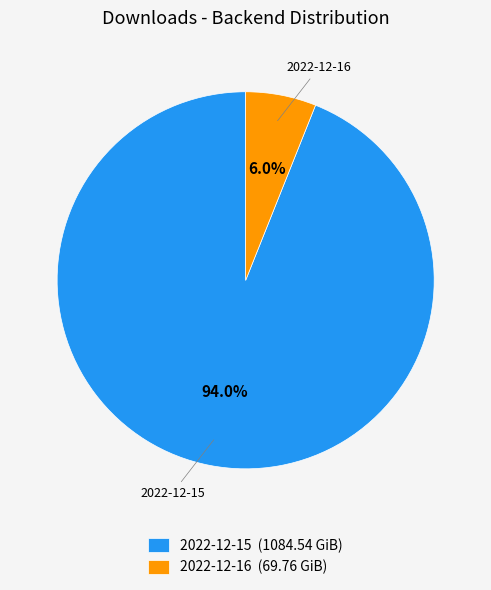

What percentage is the 2022-12-16 slice, to the nearest percent?

6%